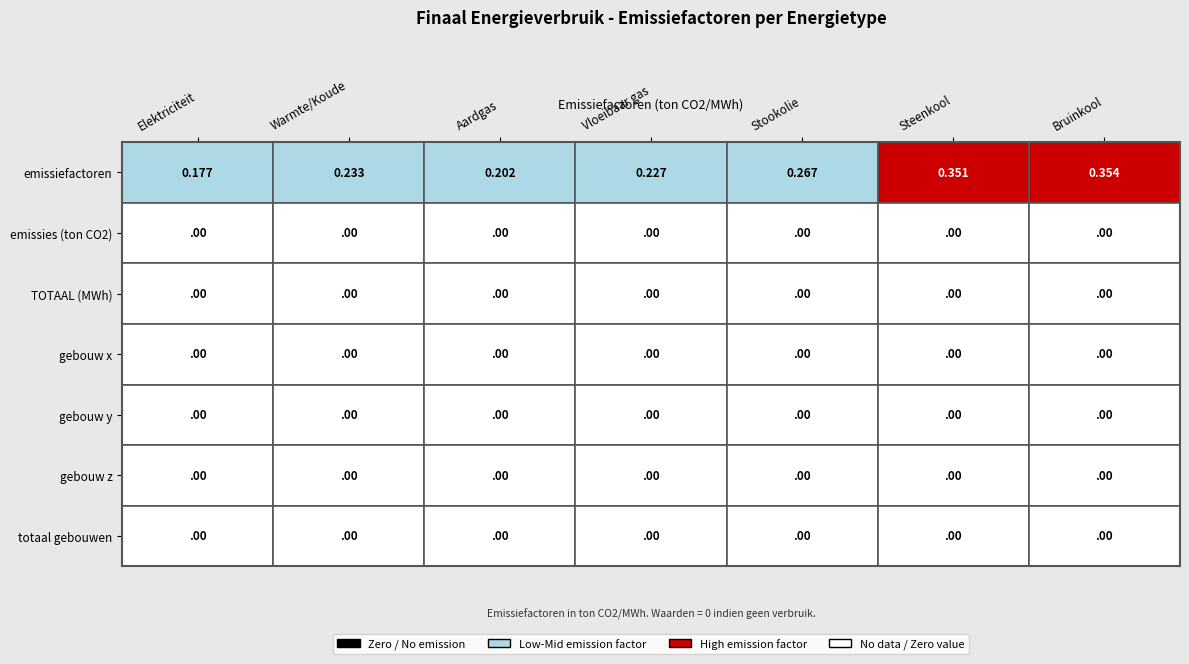

How many series are shown in this chart?

7